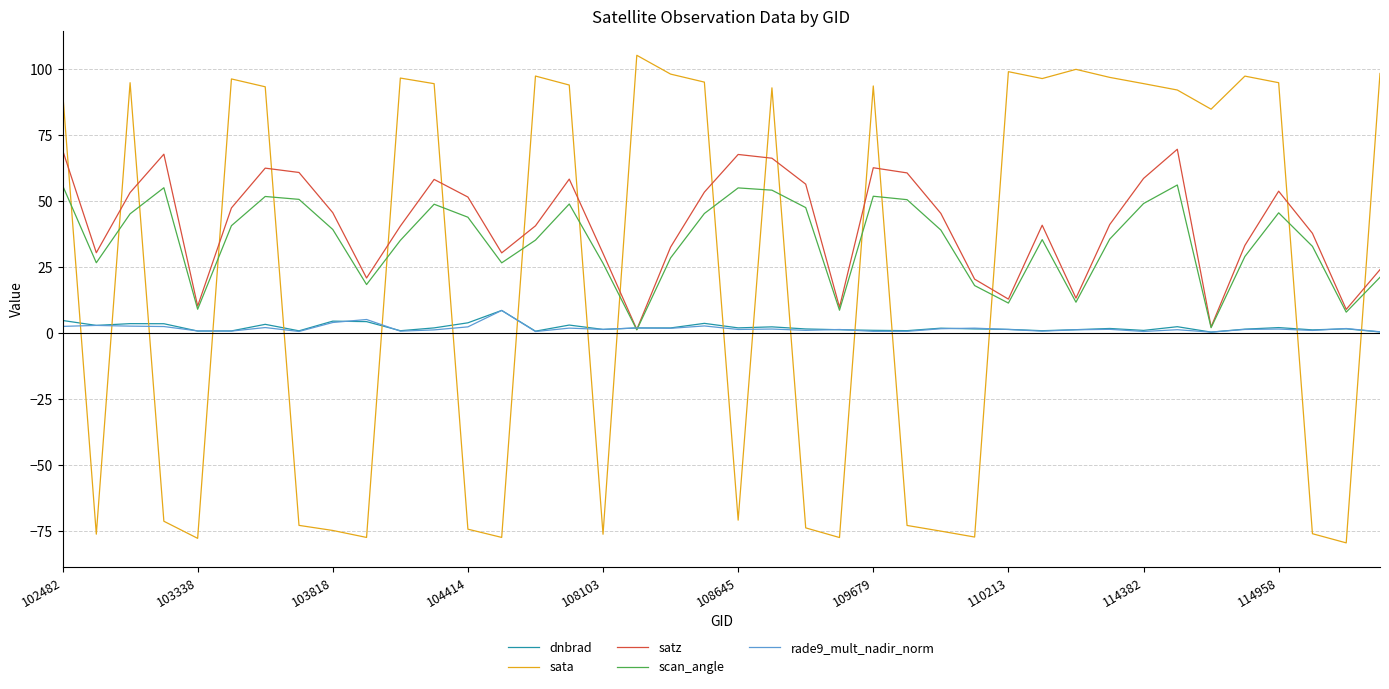

True or false: dnbrad and sata cross at least once.

True